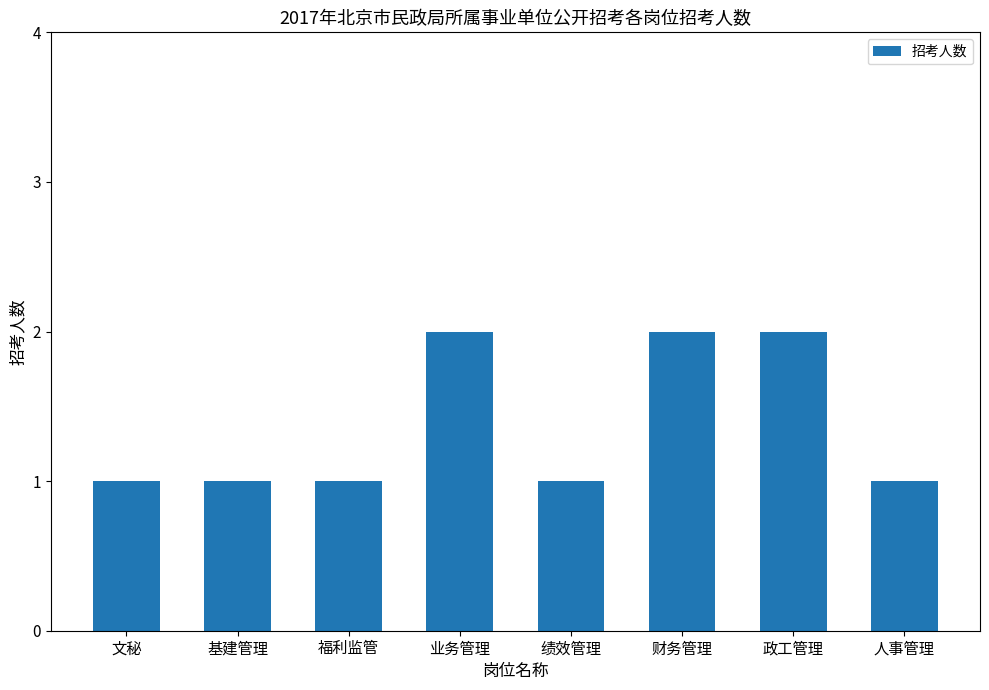

Is it true that the value at 业务管理 is 2?

True